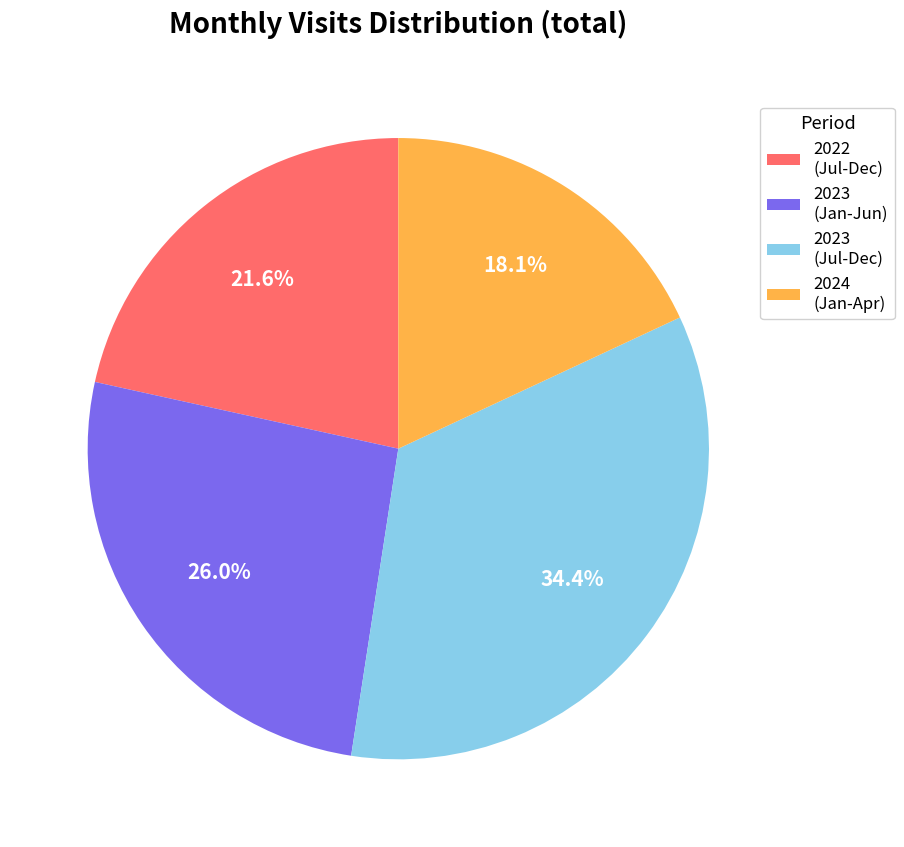

Is 2022 (Jul-Dec) the majority of the pie?

No